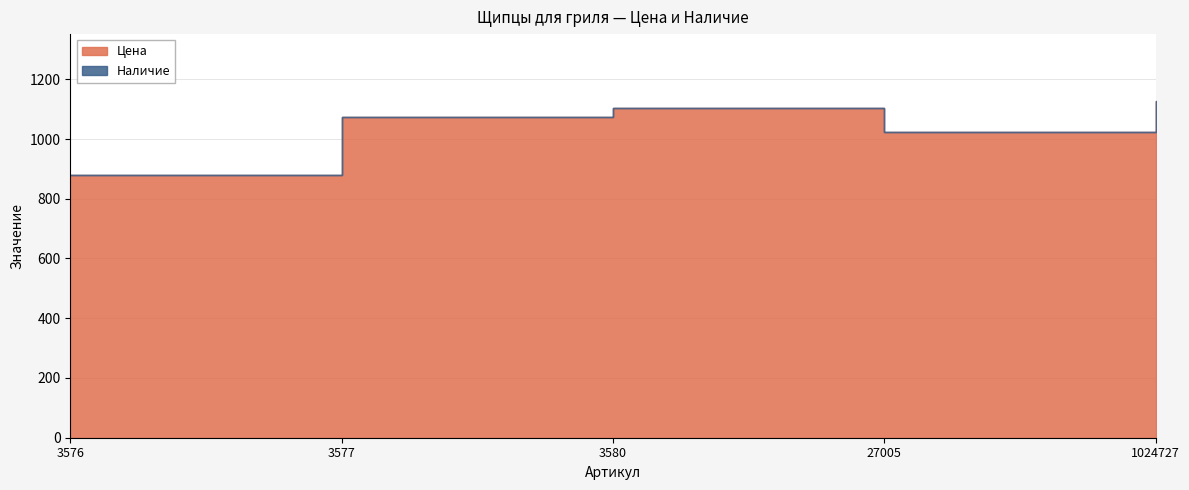

Which has a higher value, 27005 or 3576?

27005